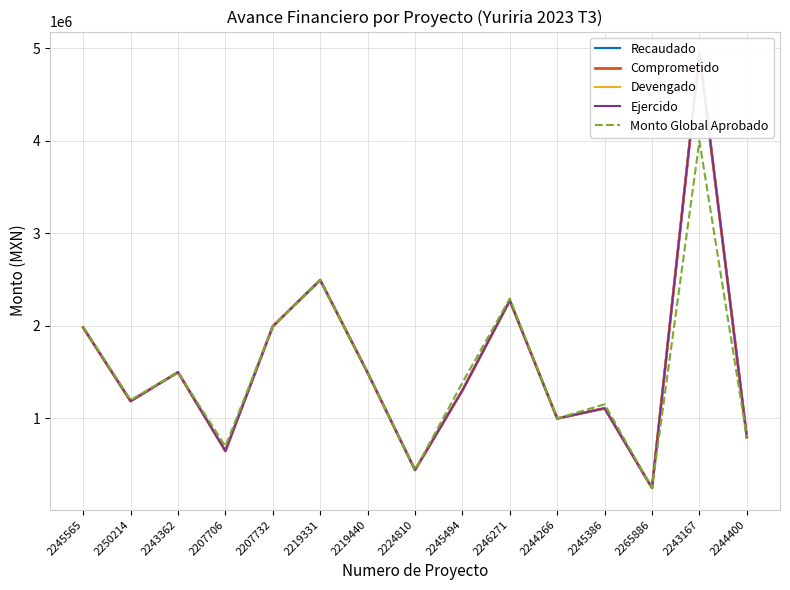

How many data points does each series have?

15